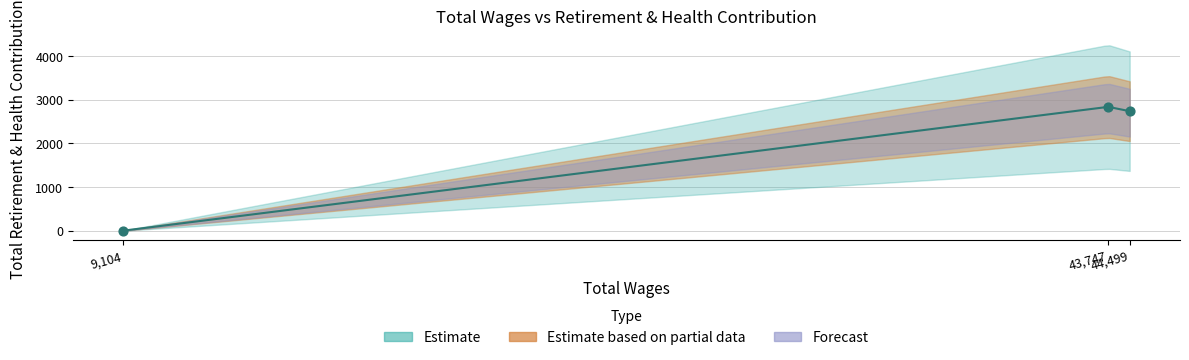

What is the change in value from 44499.0 to 9104.0?

-2733